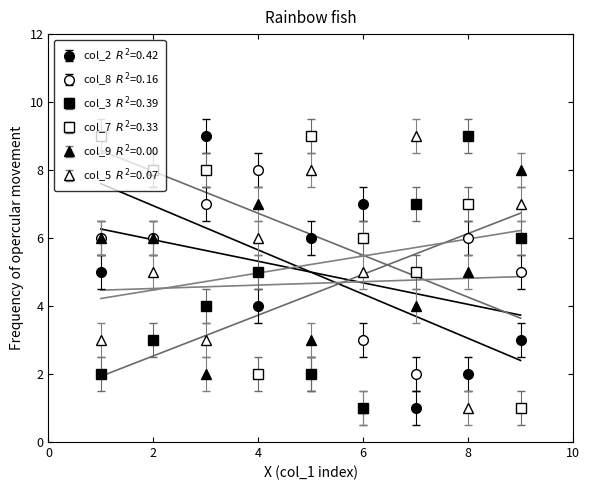

Is this an area chart (filled region under the line)?

No